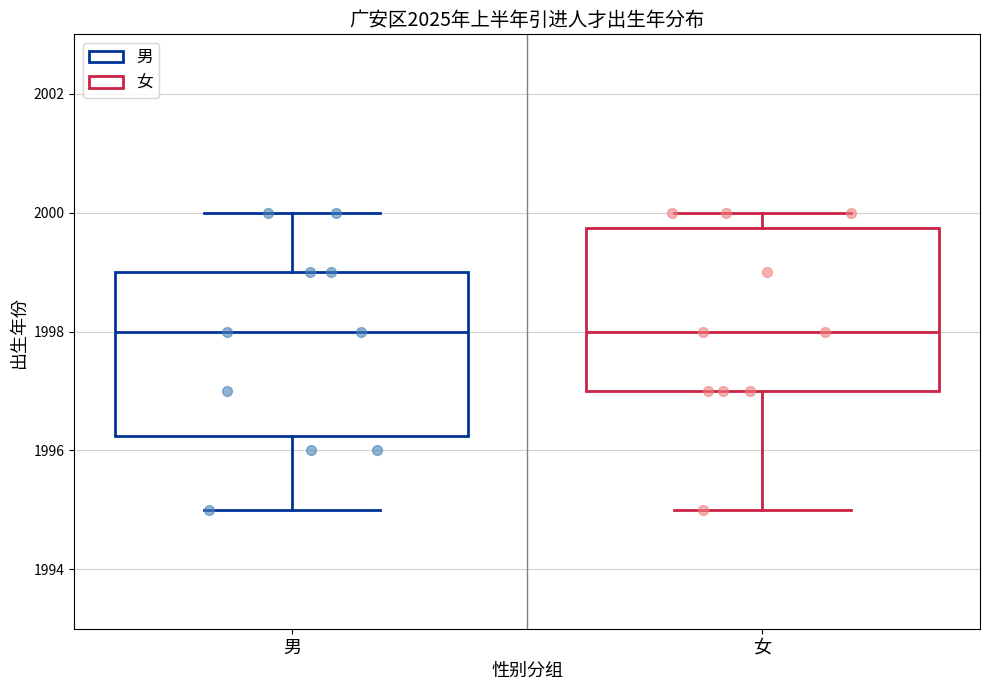

Reading left to right, read every box against the y-axis: the position of its median line, the range the box covers, and the ends of its whiskers. The values are not printed on the chart, so give them approximately, as read against the axis.

男: median 1998.0, box 1996.2 to 1999.0, whiskers 1995.0 to 2000.0
女: median 1998.0, box 1997.0 to 1999.8, whiskers 1995.0 to 2000.0